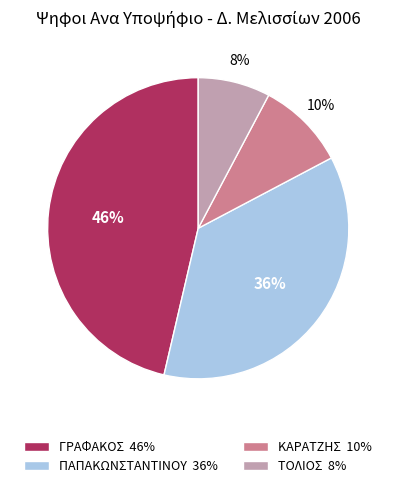

To the nearest percent, what is the combined percentage of ΓΡΑΦΑΚΟΣ 46% and ΤΟΛΙΟΣ 8%?

54%